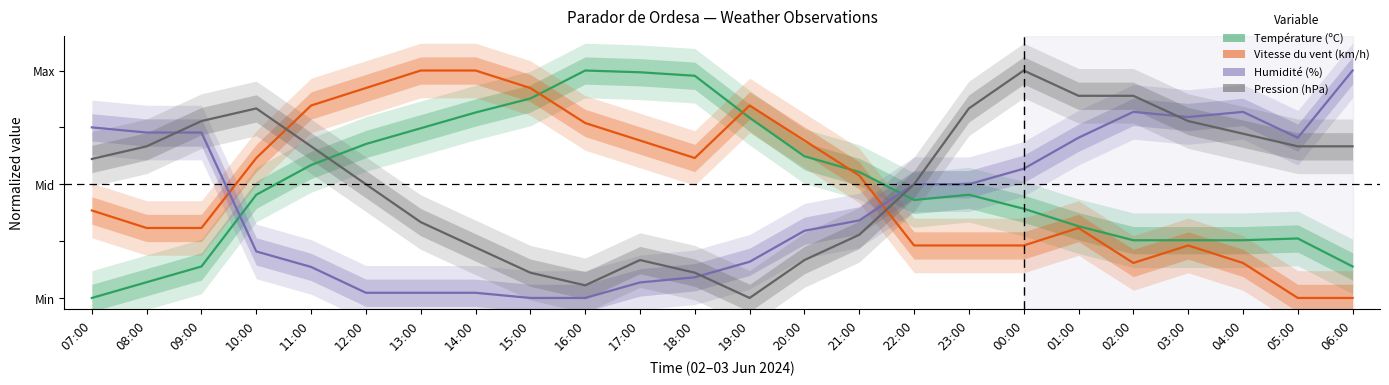

Which series ends up on top after the final intersection of Pression (hPa) and Vitesse du vent (km/h)?

Pression (hPa)